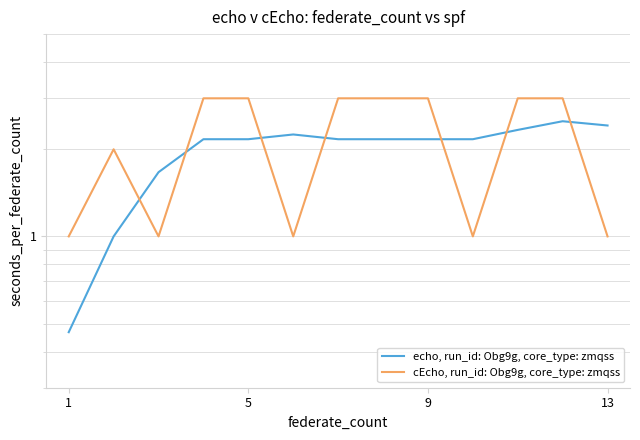

At how many categories does at least one series exceed 1?

12